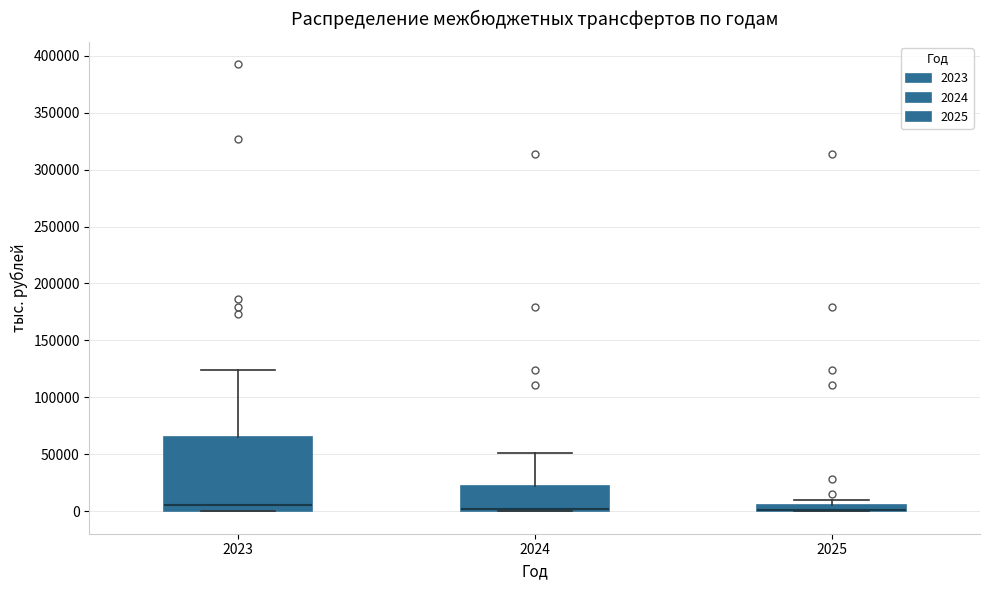

Where is the upper edge of the box at x = 2025 on the y-axis? The values are not printed on the chart, so give them approximately, as read against the axis.

5000